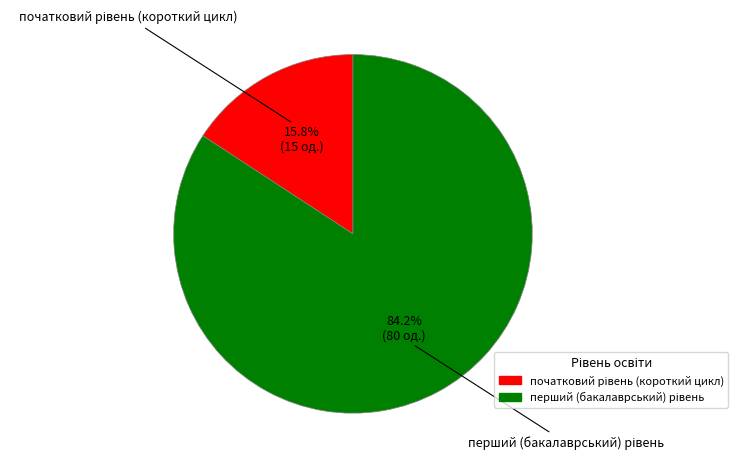

Is there a majority slice in this chart?

Yes